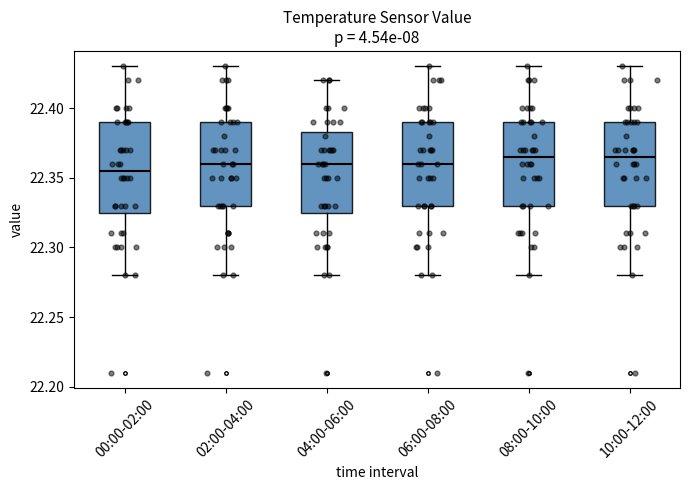

Where does the median line of the box for 02:00-04:00 sit on the y-axis? The values are not printed on the chart, so give them approximately, as read against the axis.

22.360